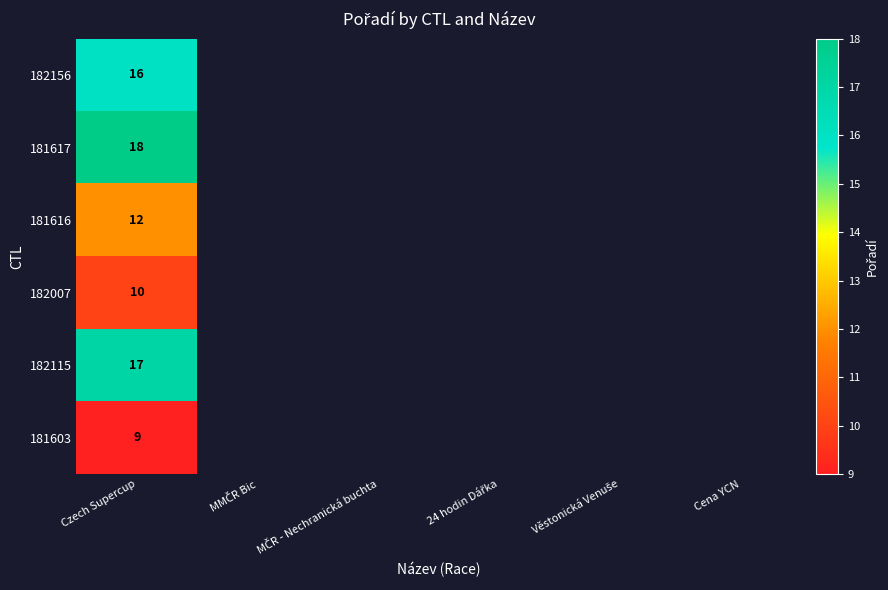

Between MČR - Nechranická buchta and 24 hodin Dářka, which is larger?

24 hodin Dářka